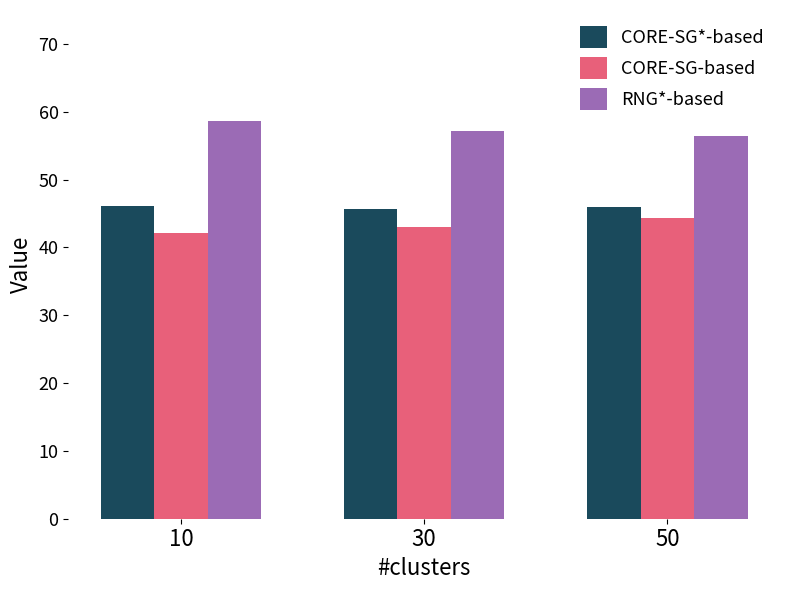

What is the spread (max minus min) of values at 50?

12.1